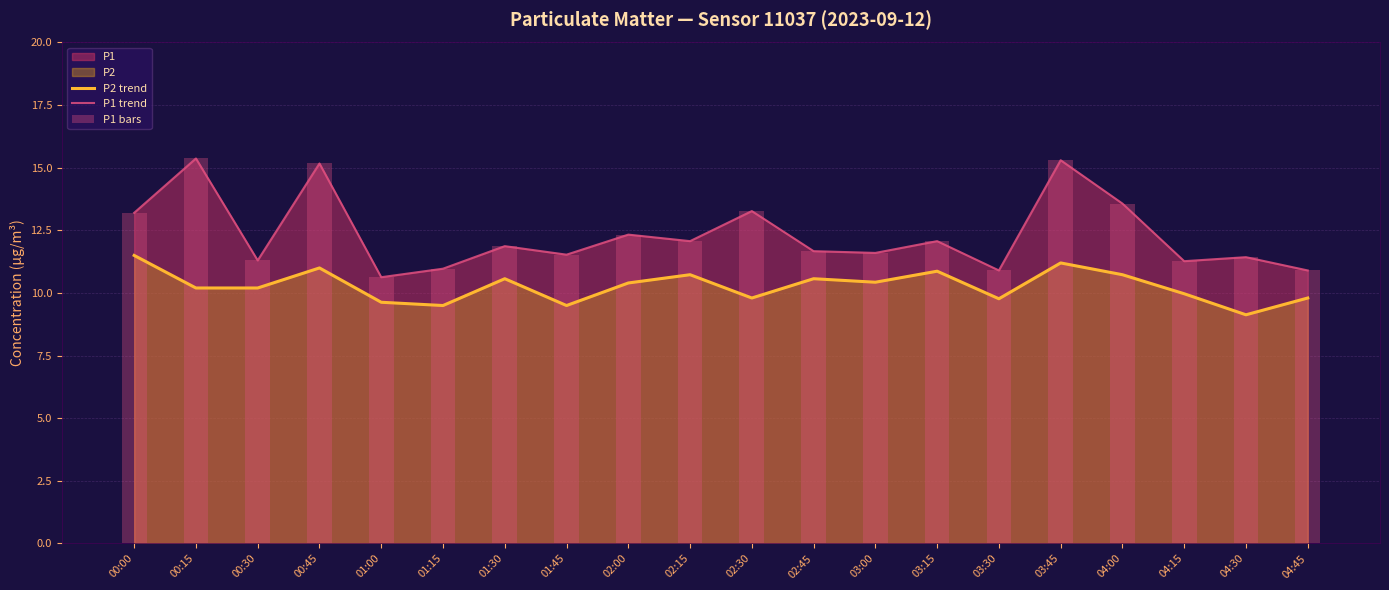

Is it true that P1 bars equals 9.1 at 04:00?

False